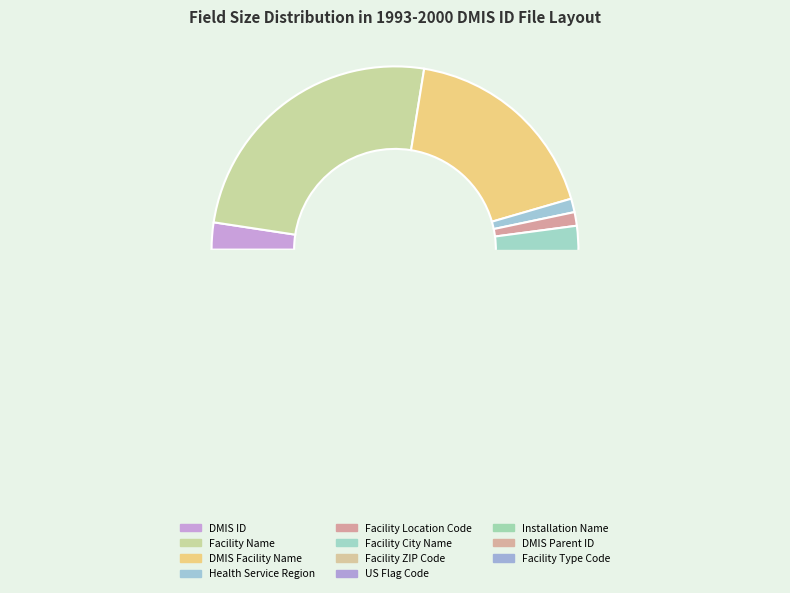

Do character and character together represent more than half of the pie?

No